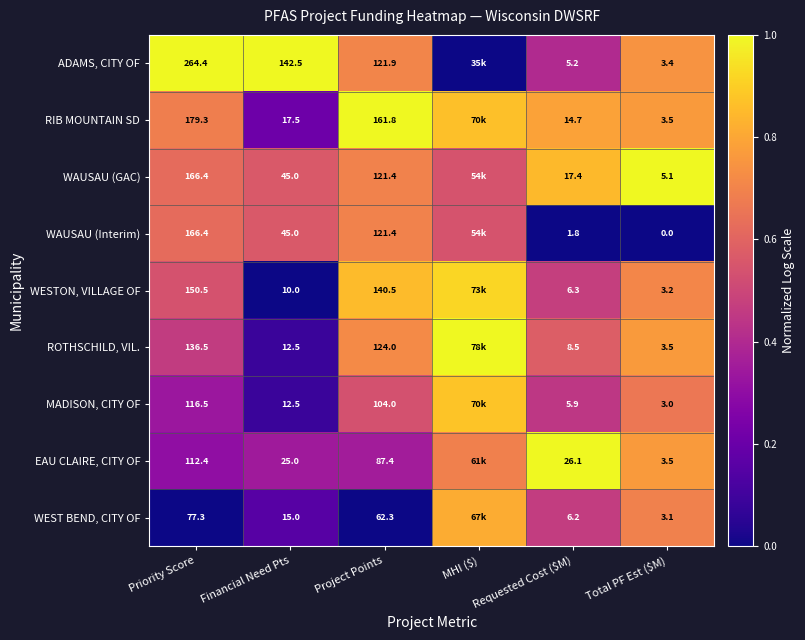

Rank the series at Requested Cost ($M) from lowest to highest value.

WAUSAU (Interim), ADAMS, CITY OF, MADISON, CITY OF, WEST BEND, CITY OF, WESTON, VILLAGE OF, ROTHSCHILD, VIL., RIB MOUNTAIN SD, WAUSAU (GAC), EAU CLAIRE, CITY OF